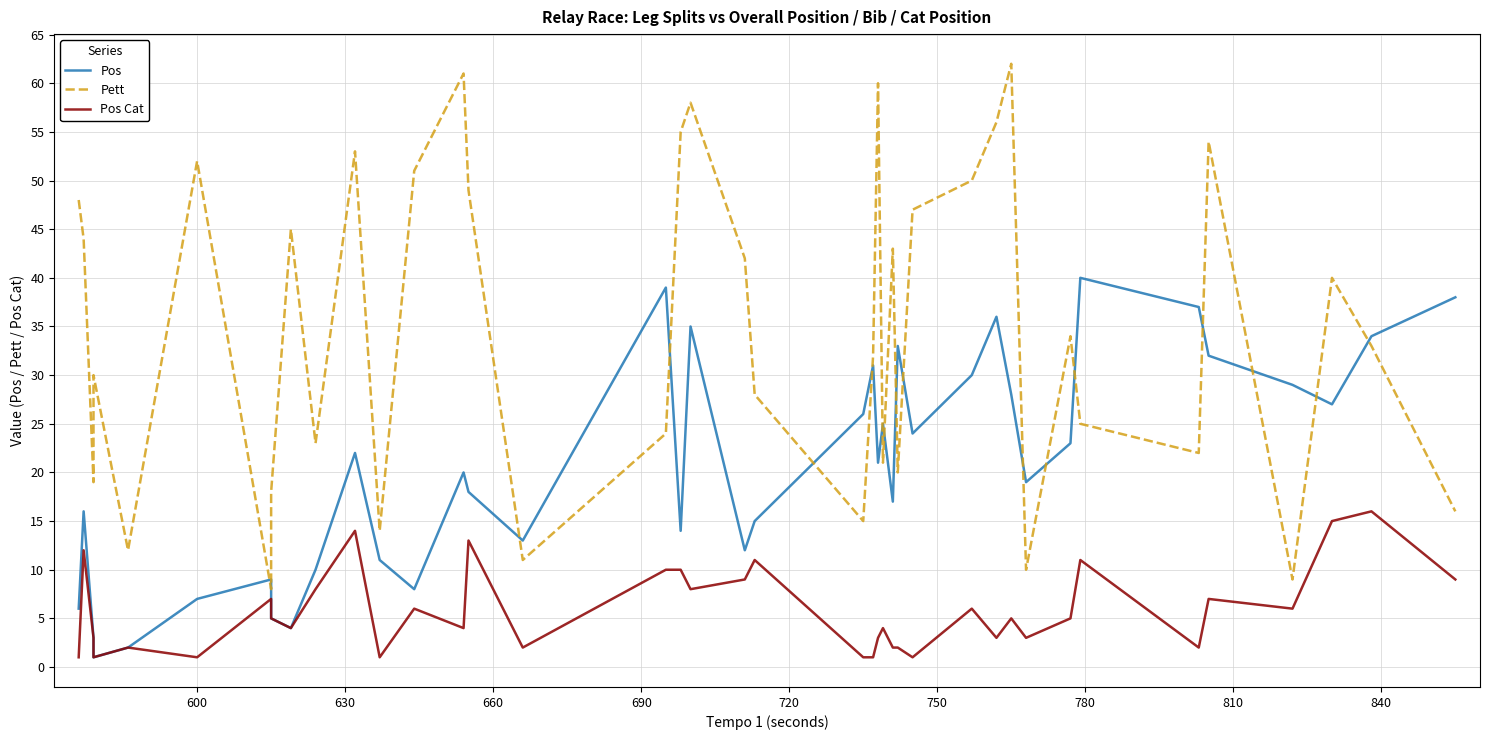

How many lines are shown in the chart?

3